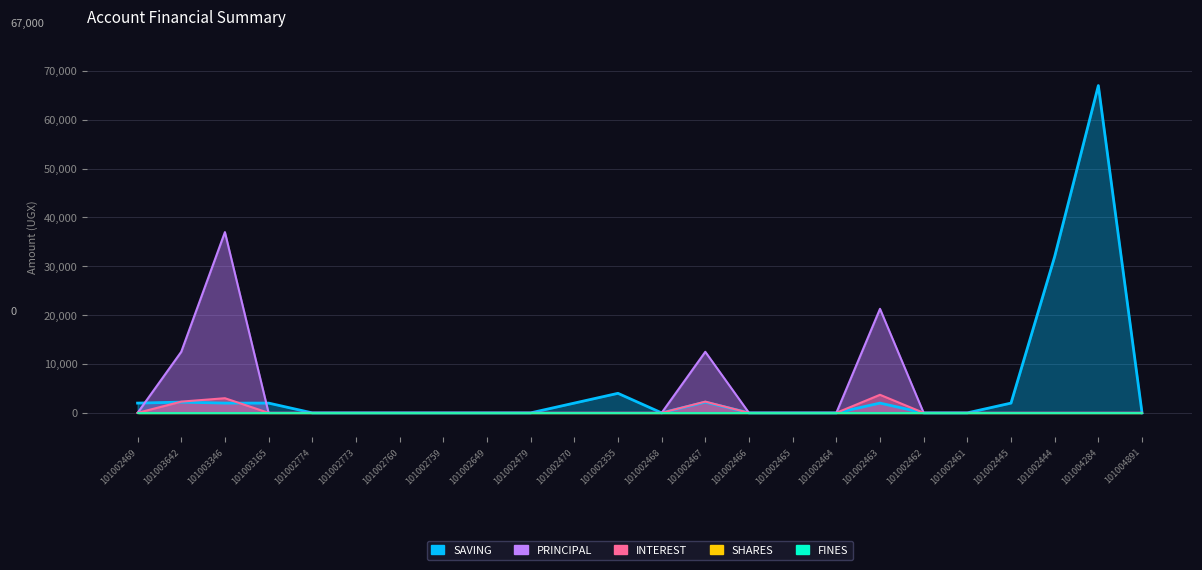

Count the number of categories in the chart.

24